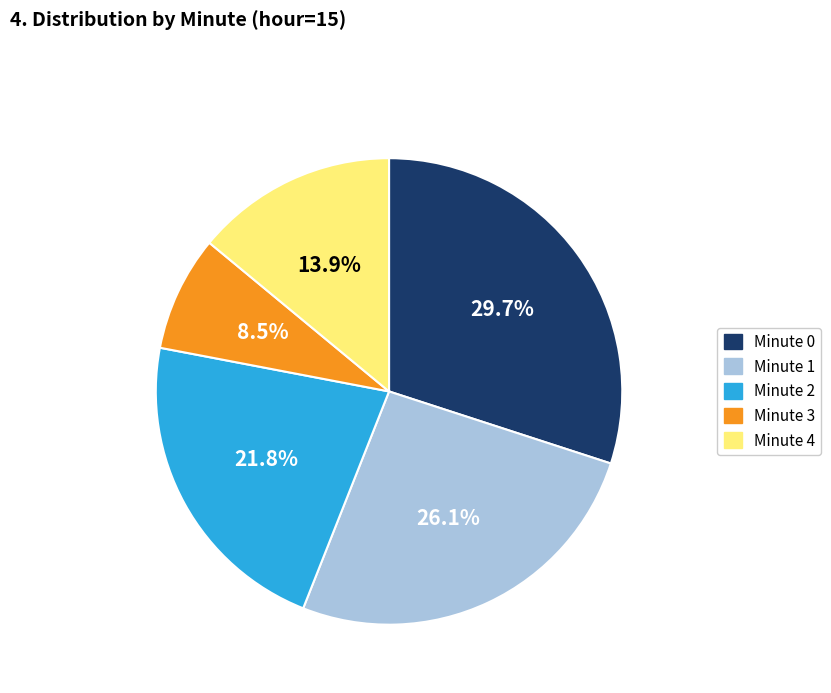

The Minute 0 slice represents 16% of the pie. True or false?

False